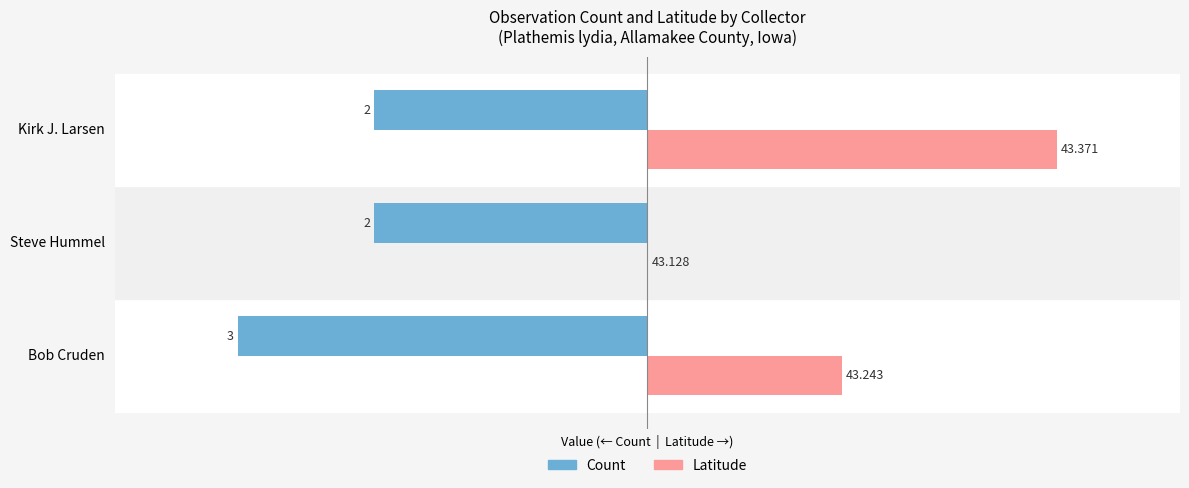

Is it true that Count equals -139.1 at Bob Cruden?

False